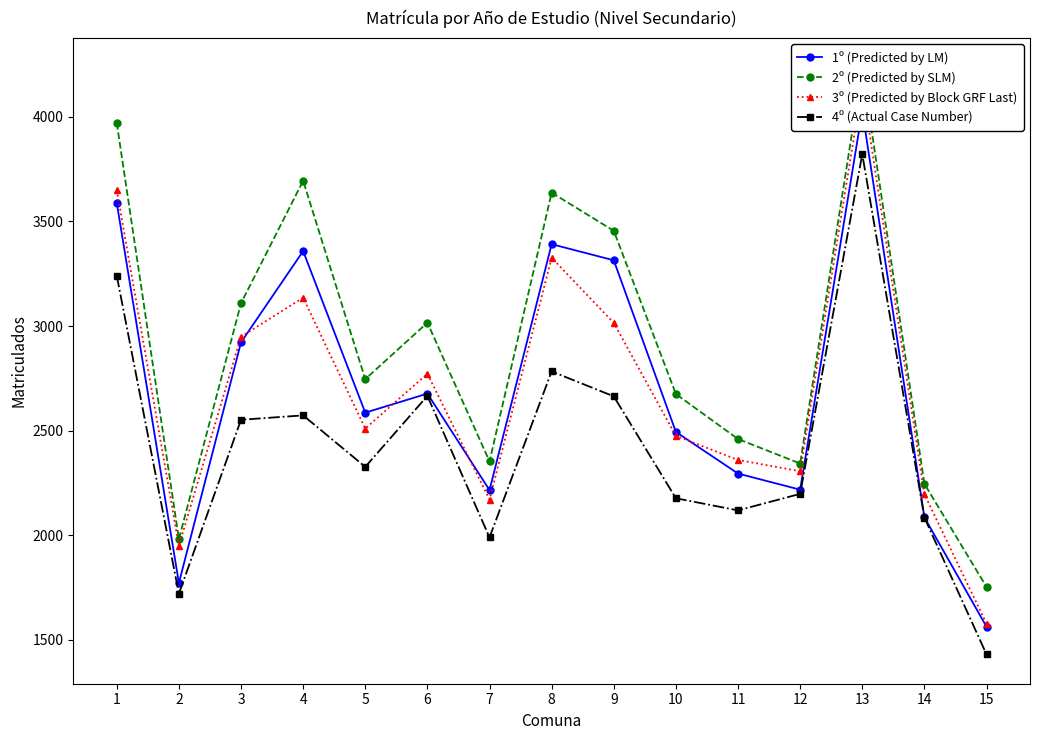

How many values in the 1º (Predicted by LM) series are below 2586?

7